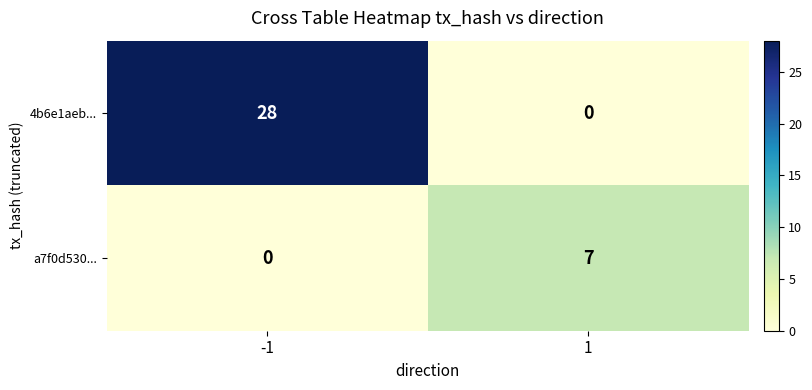

What is the difference between the highest and lowest values at 1?

7